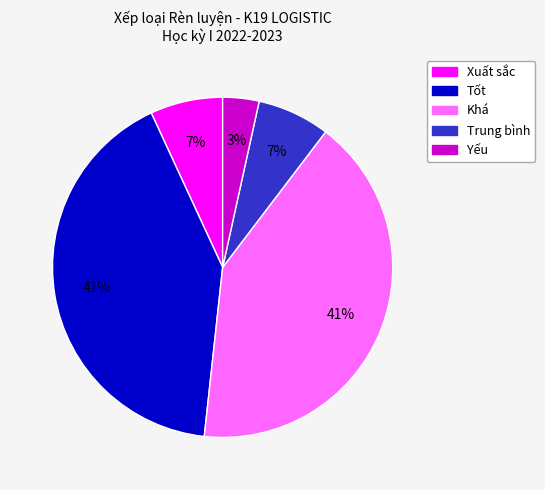

Is it true that Yếu is 17% of the pie?

False